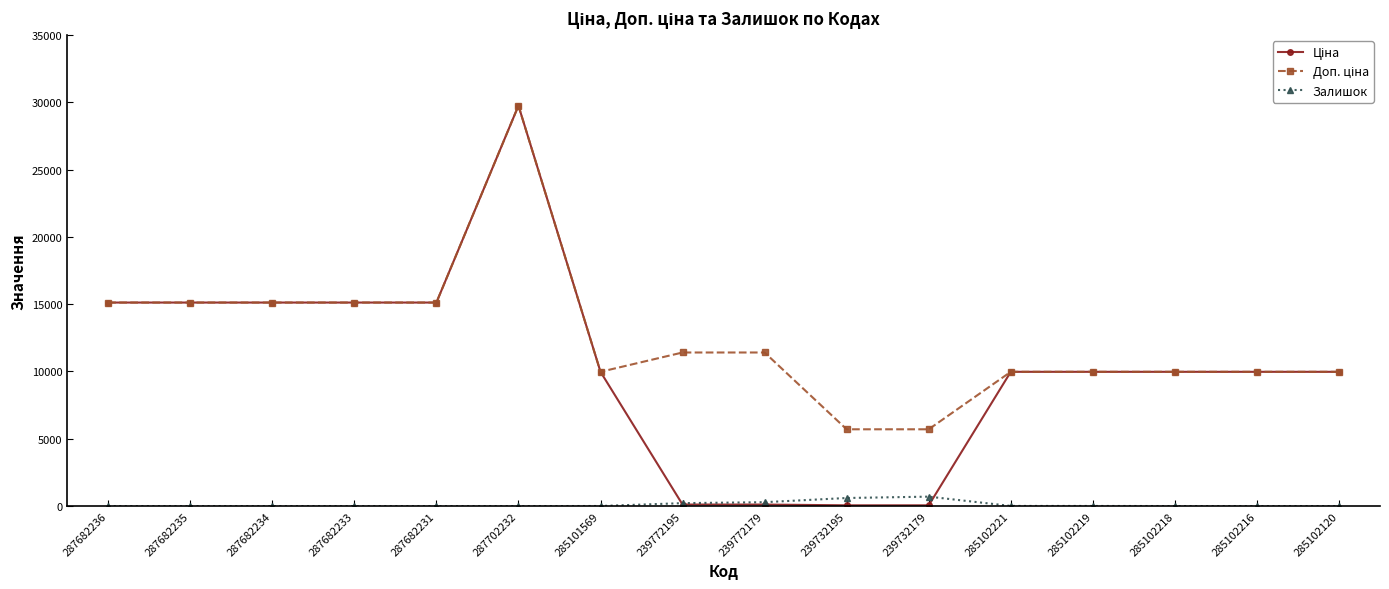

At how many categories does at least one series exceed 10737?

8